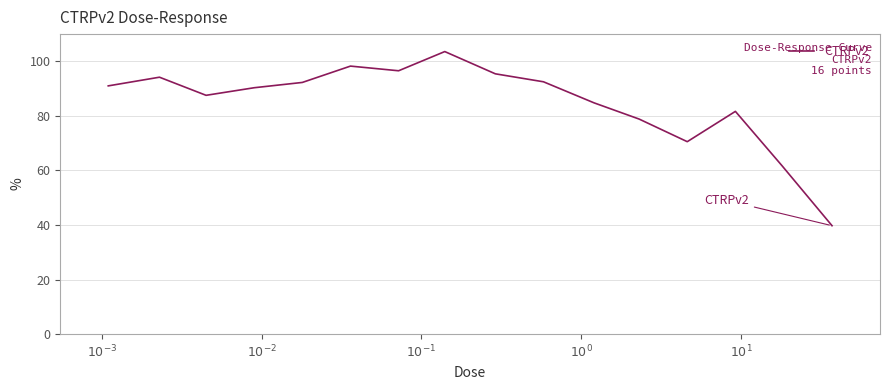

What is the maximum value shown in the chart?

103.6